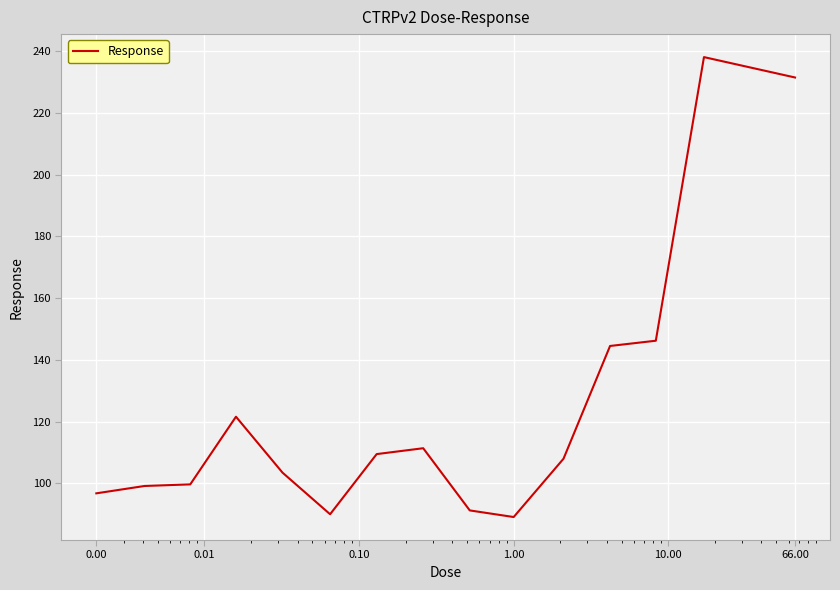

What is the minimum value shown in the chart?

89.1